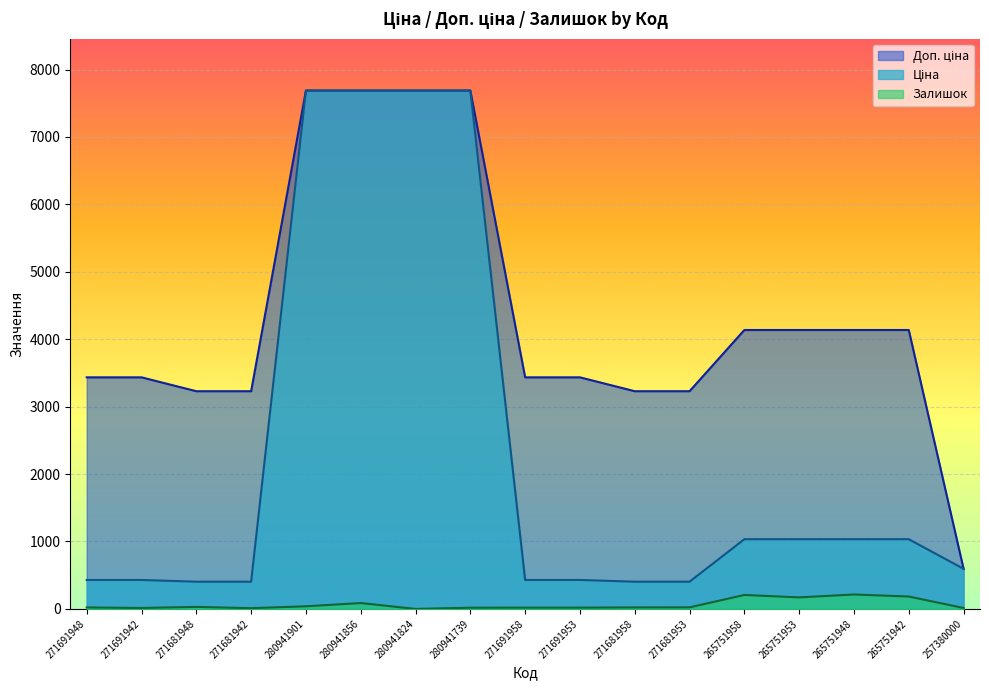

Count the number of data series in this chart.

3